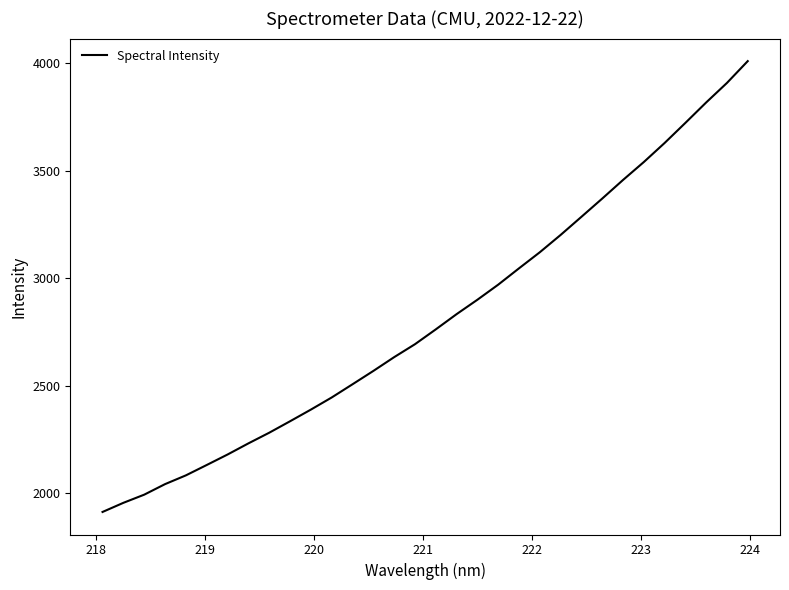

What is the maximum value shown in the chart?

4010.5